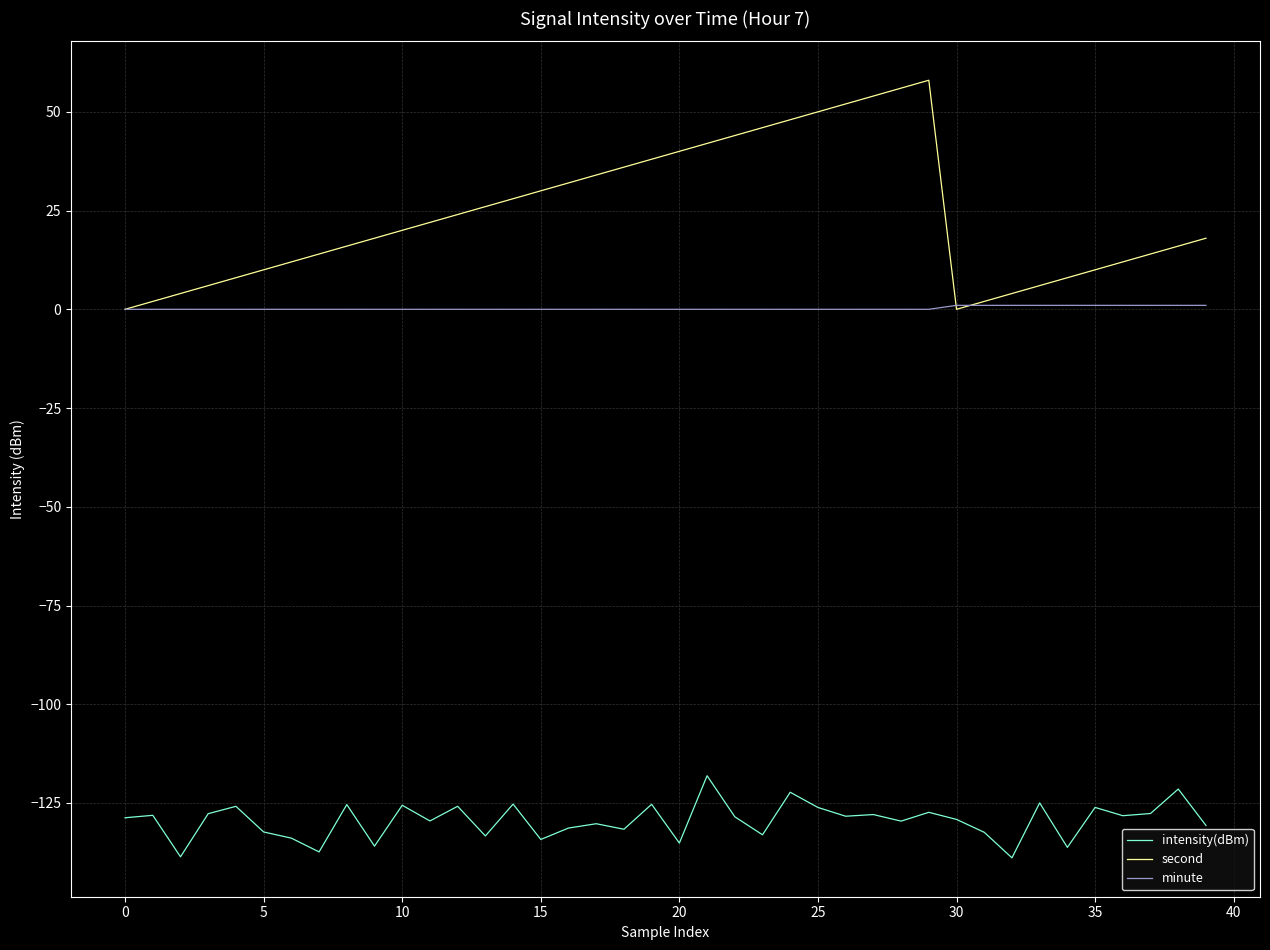

Which series has the widest spread of values?

second